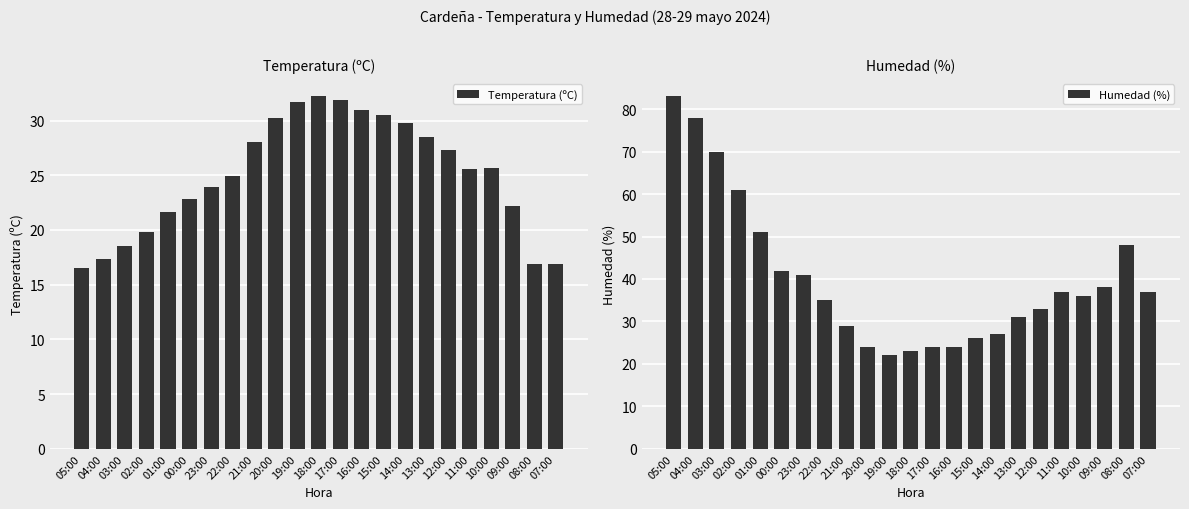

What is the difference between the maximum and minimum values in the Temperatura (ºC) series?

15.7